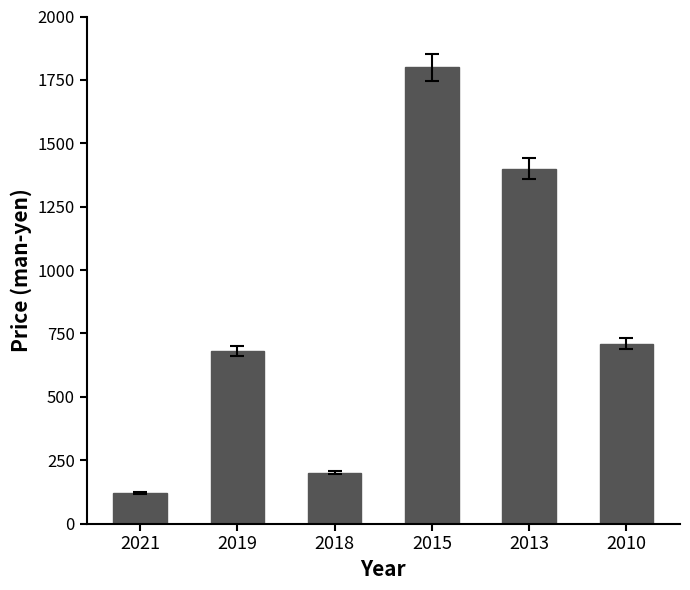

What value does the data have at 2018?

200